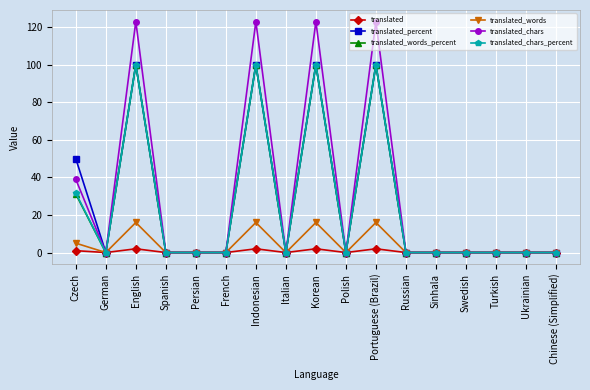

What is the label of the 13th point from the right?

Persian